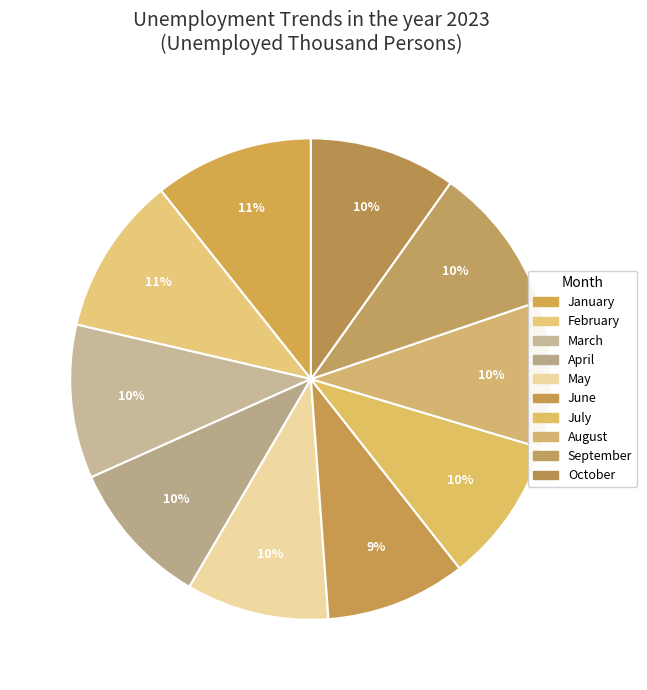

Is there any slice that represents more than half of the pie?

No